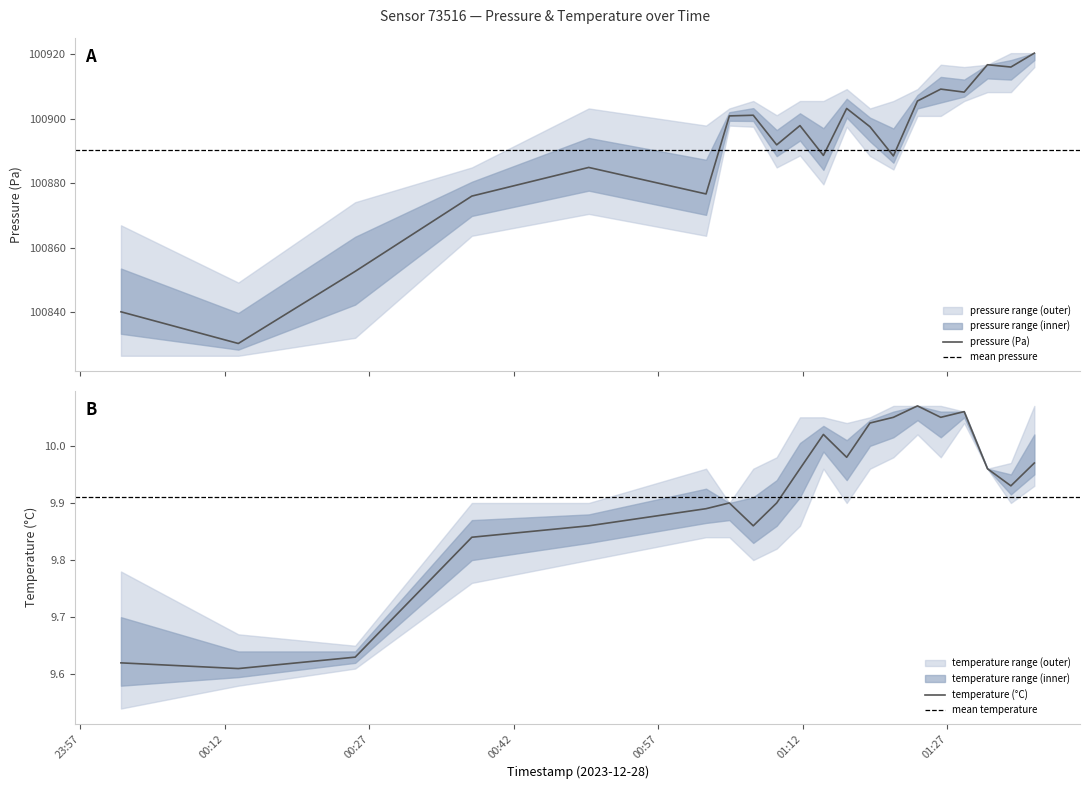

What is the highest value of the pressure (Pa) series?

100920.3